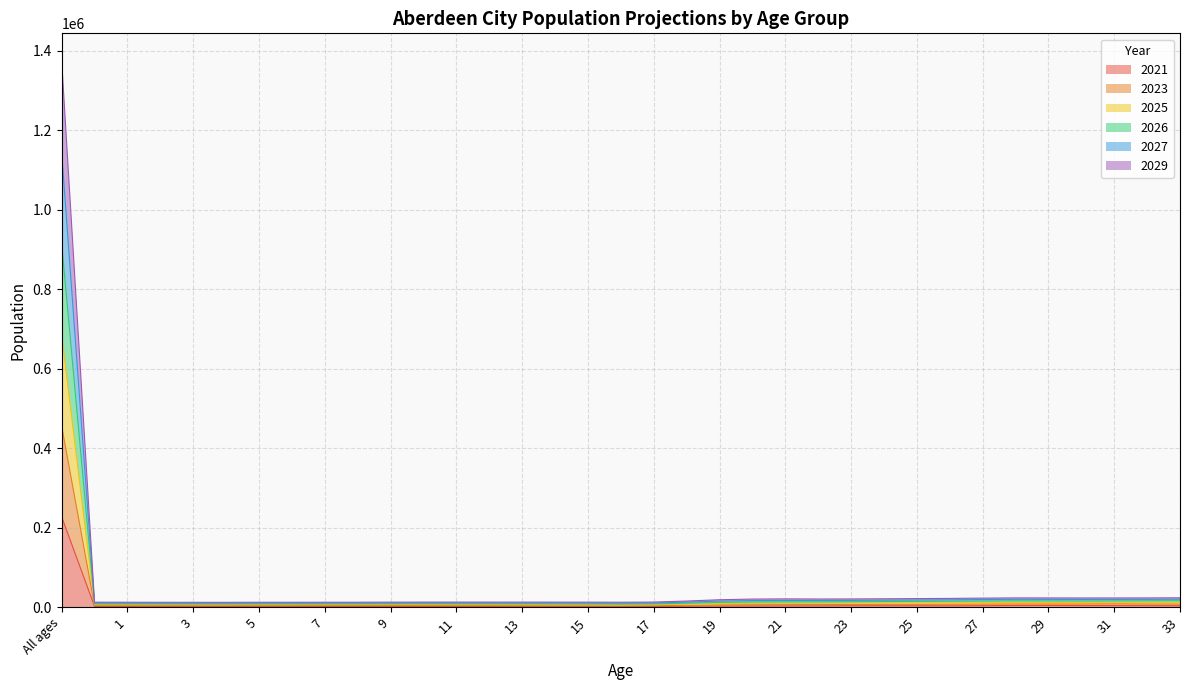

What is the sum of the 2029 values at 19 and 1?

10556